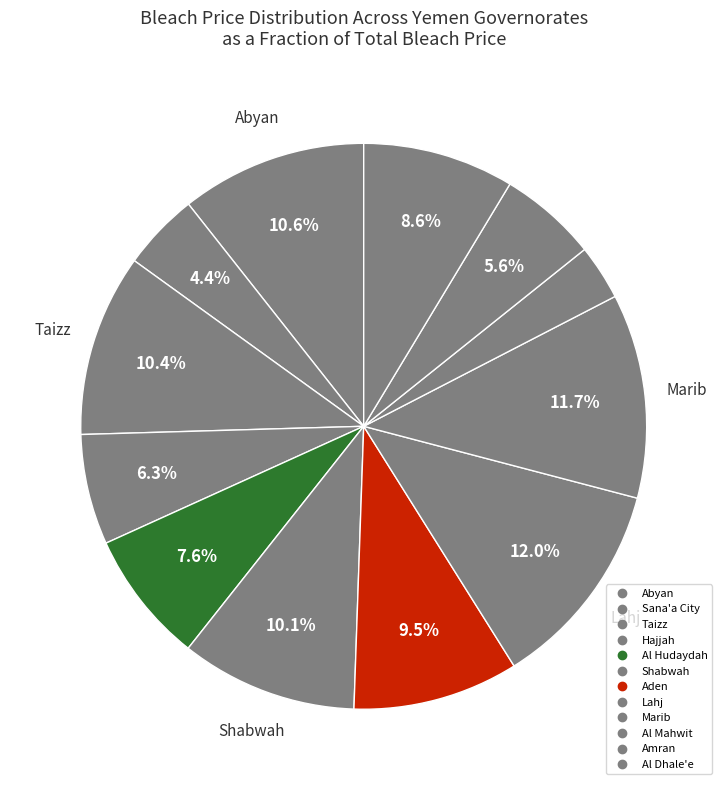

Count the number of slices in the pie.

12